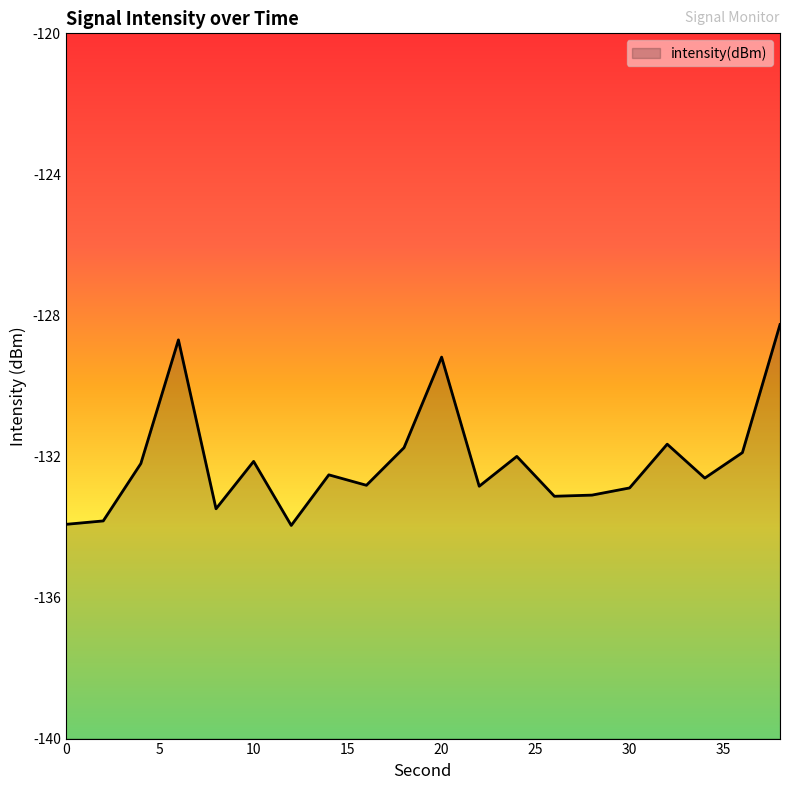

What is the value of the 9th point from the left?

-132.8